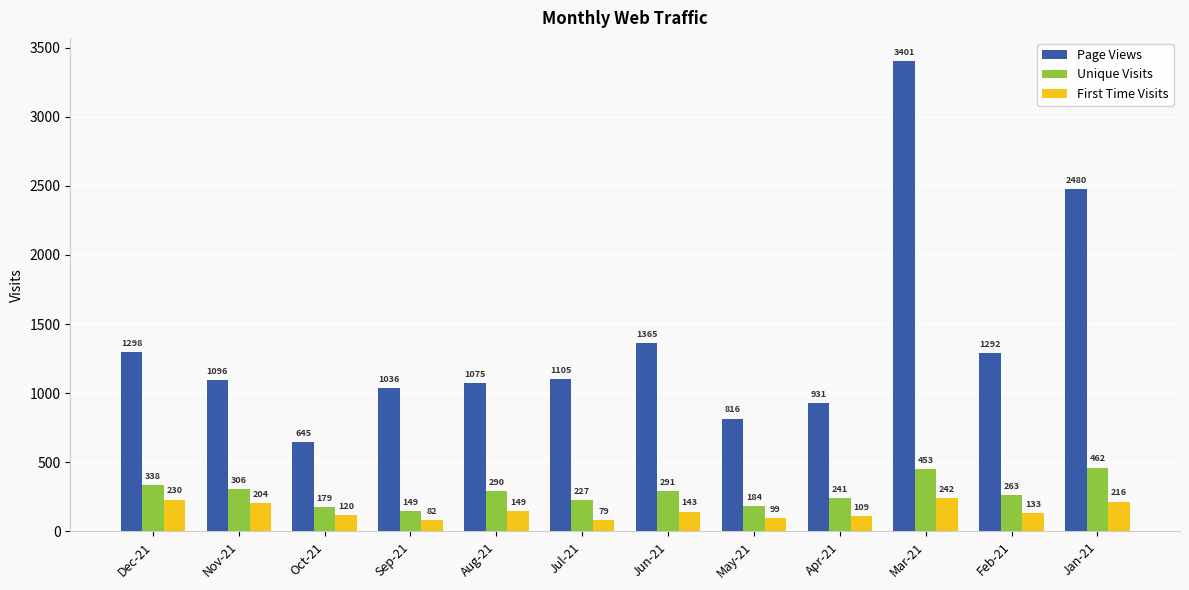

What is the label of the 8th bar from the left?

May-21